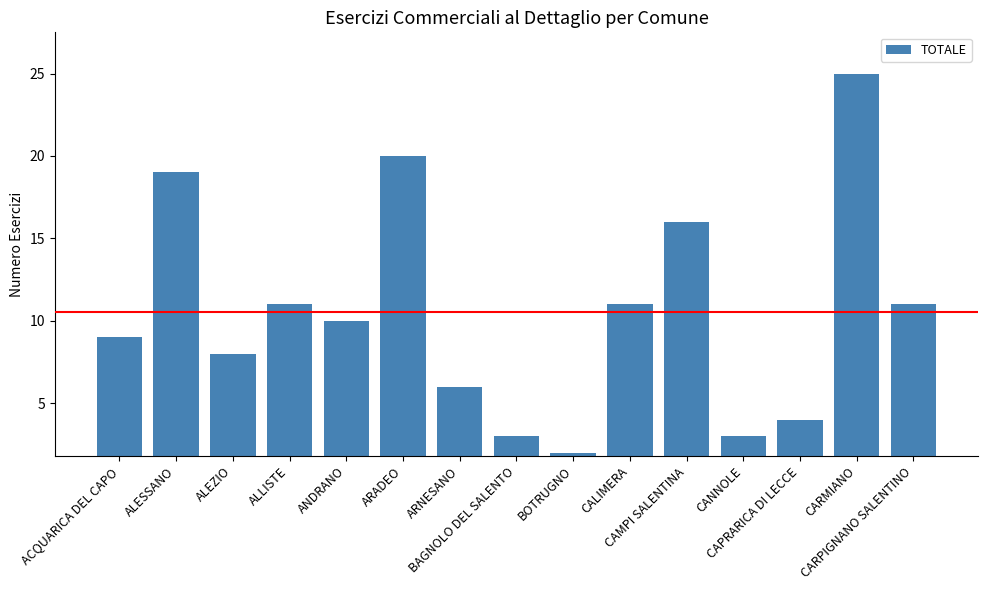

What is the smallest value displayed?

2